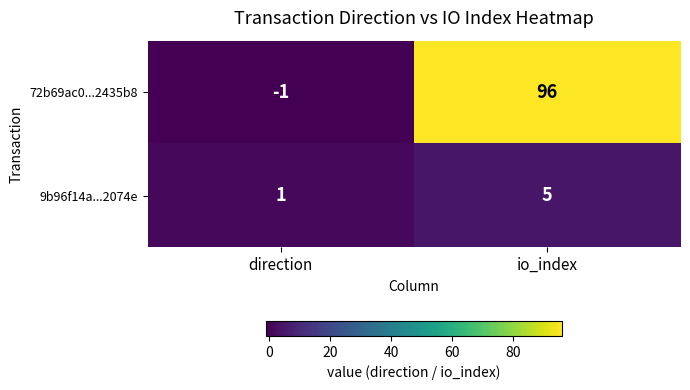

True or false: 72b69ac0...2435b8 has a value of 96 at io_index.

True